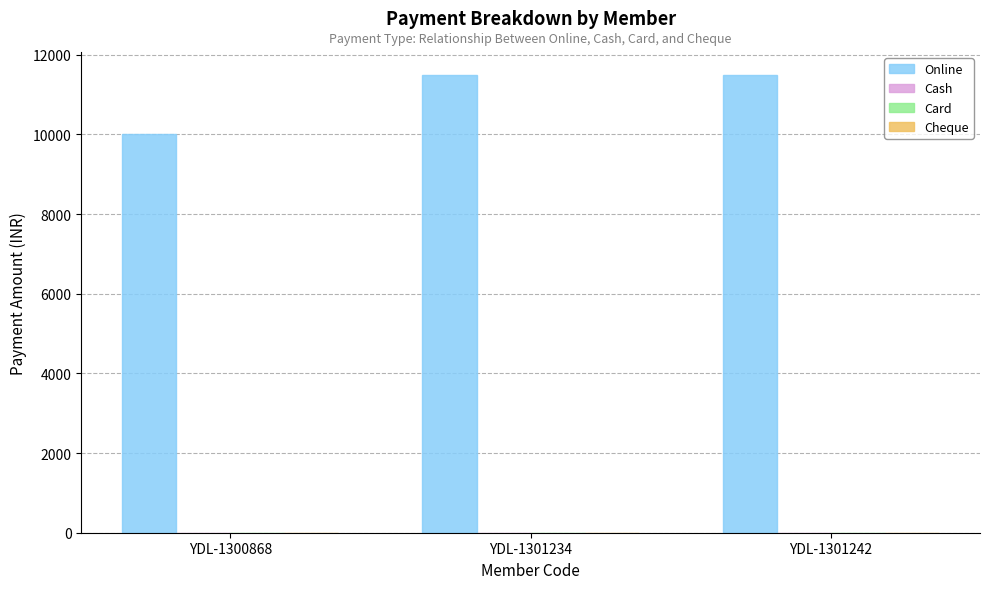

How many series are shown in this chart?

1